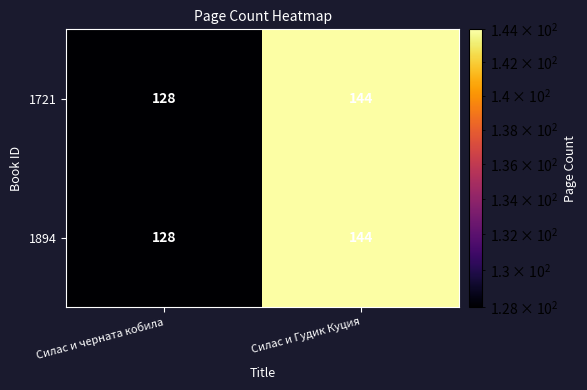

Is it true that 1721 equals 72 at Силас и черната кобила?

False